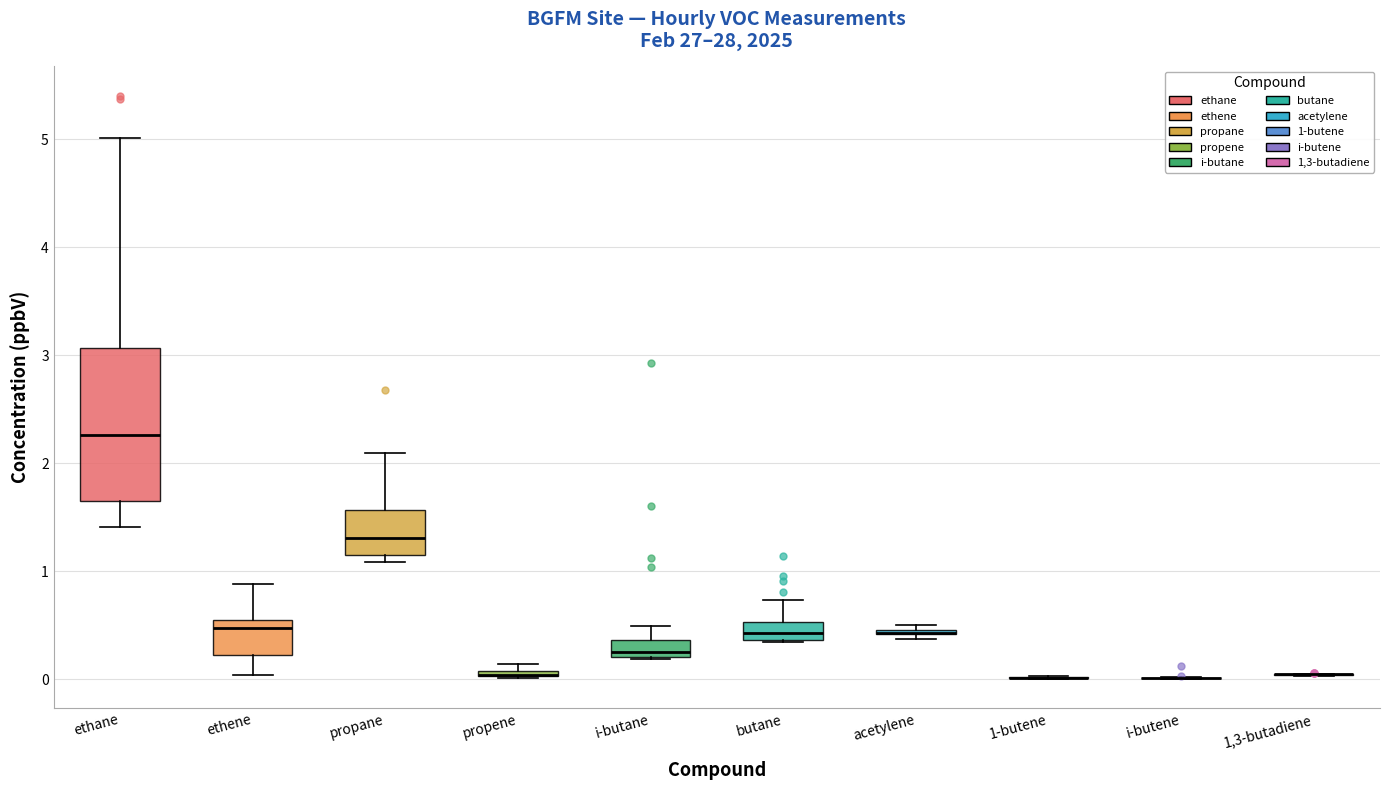

Comparing the boxes themselves (not the whiskers), which one is the tallest?

ethane